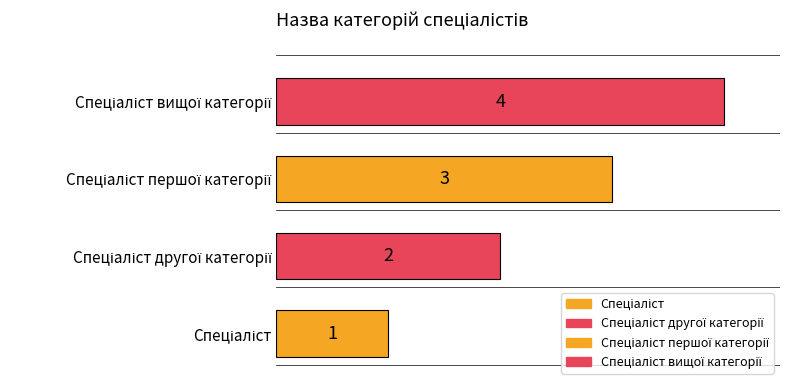

What is the ratio of the value at Спеціаліст першої категорії to the value at Спеціаліст другої категорії?

1.5